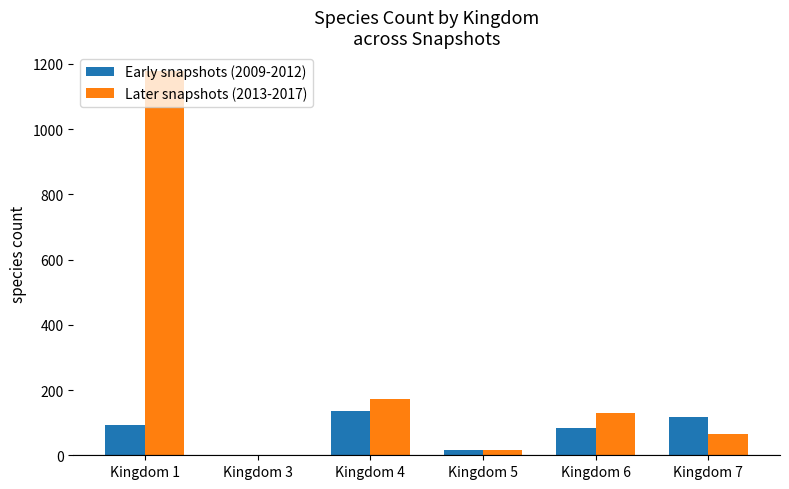

Where is Later snapshots (2013-2017) nearest to the value 589?

Kingdom 4